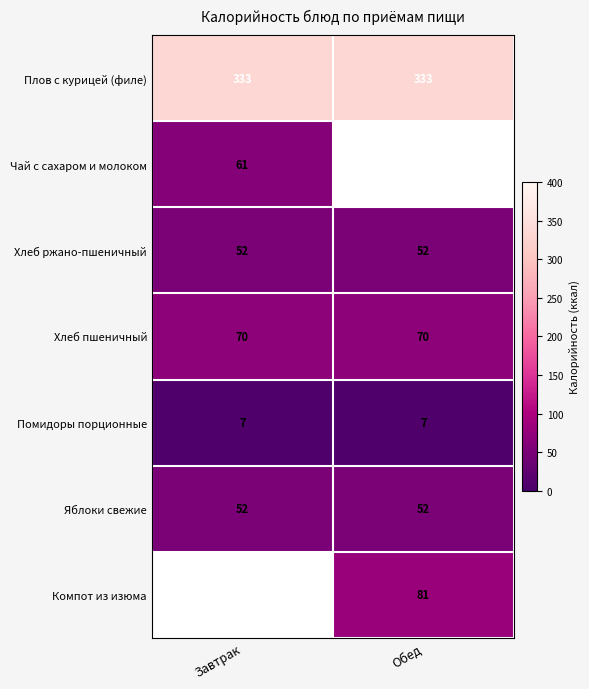

The value of Хлеб ржано-пшеничный at Обед is 13. True or false?

False